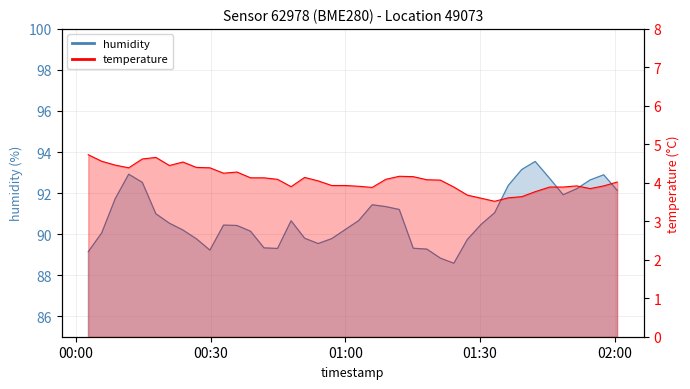

True or false: temperature and humidity intersect in this chart.

False